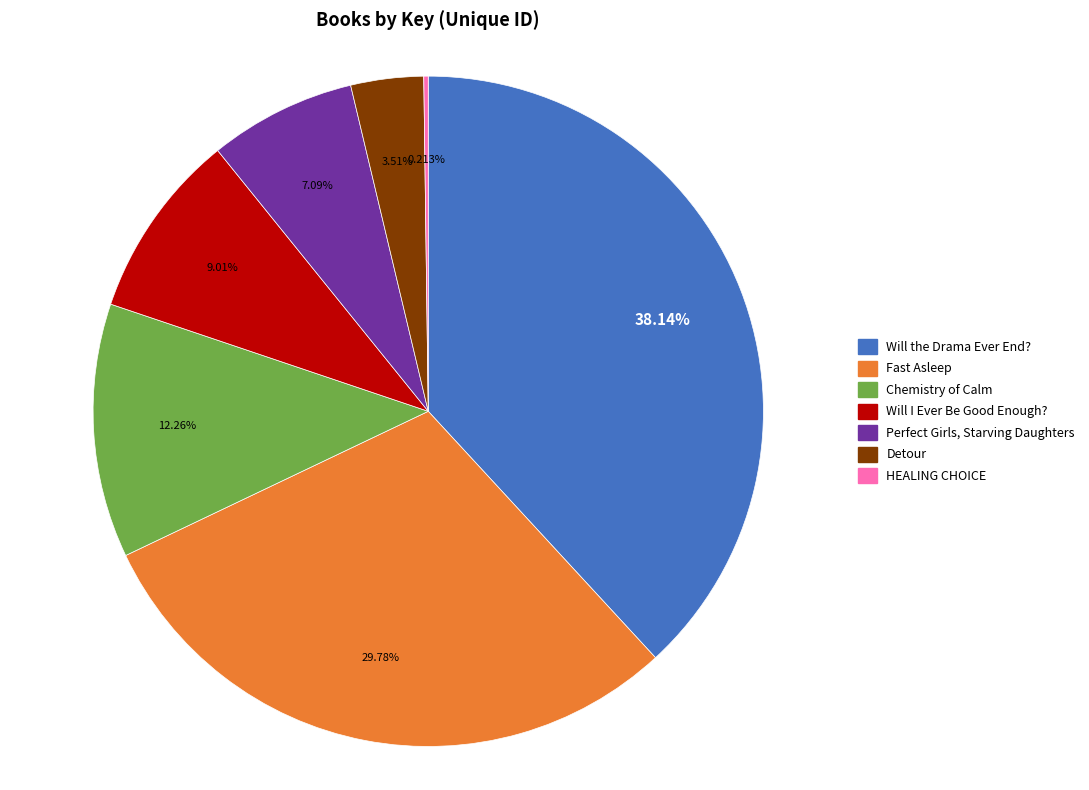

Do Detour and Chemistry of Calm together represent more than half of the pie?

No